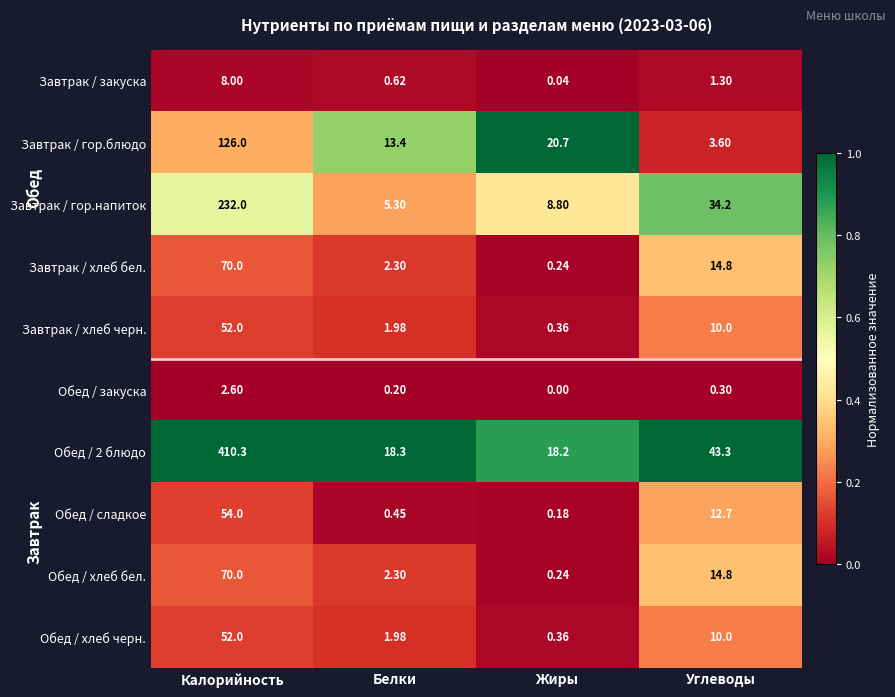

At which label does Завтрак / гор.напиток reach its peak?

Калорийность